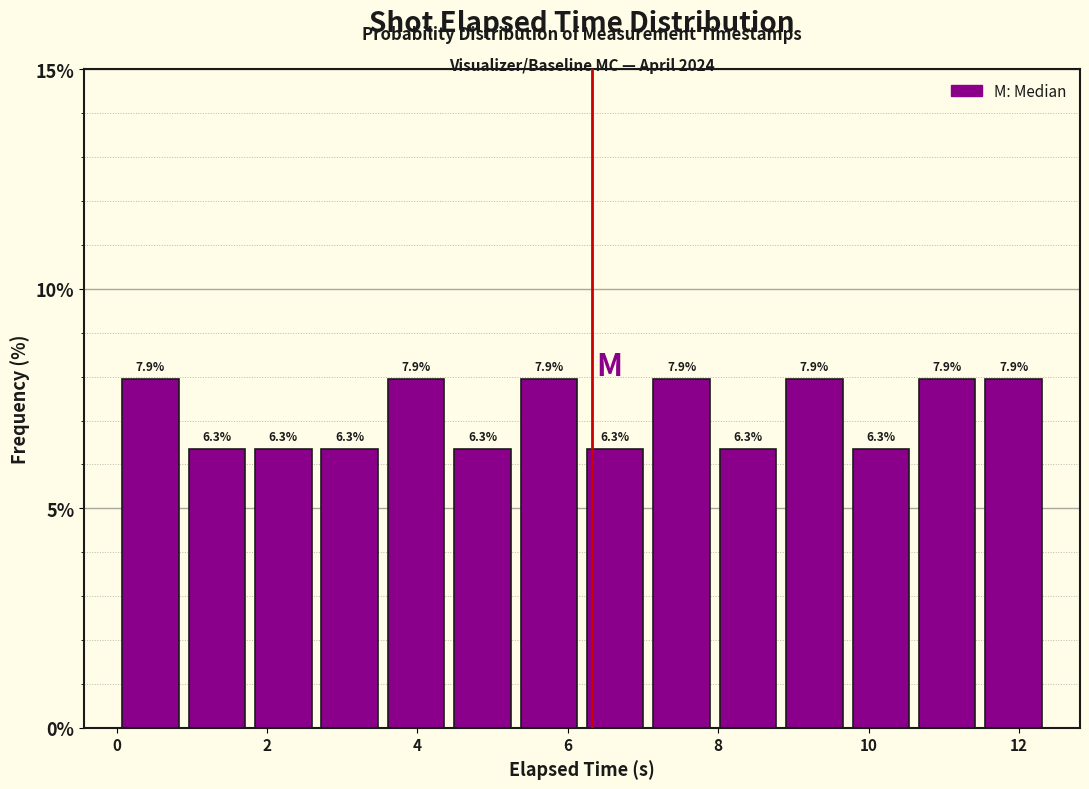

Reading left to right, list every bar in this chart as the range it spans on the x-axis followed by its height. The bar edges are not printed on the chart, so give them approximately, as read against the axis.

0.0 to 0.8: 7.9
0.8 to 1.8: 6.3
1.8 to 2.6: 6.3
2.6 to 3.6: 6.3
3.6 to 4.4: 7.9
4.4 to 5.4: 6.3
5.4 to 6.2: 7.9
6.2 to 7.0: 6.3
7.0 to 8.0: 7.9
8.0 to 8.8: 6.3
8.8 to 9.8: 7.9
9.8 to 10.6: 6.3
10.6 to 11.4: 7.9
11.4 to 12.4: 7.9